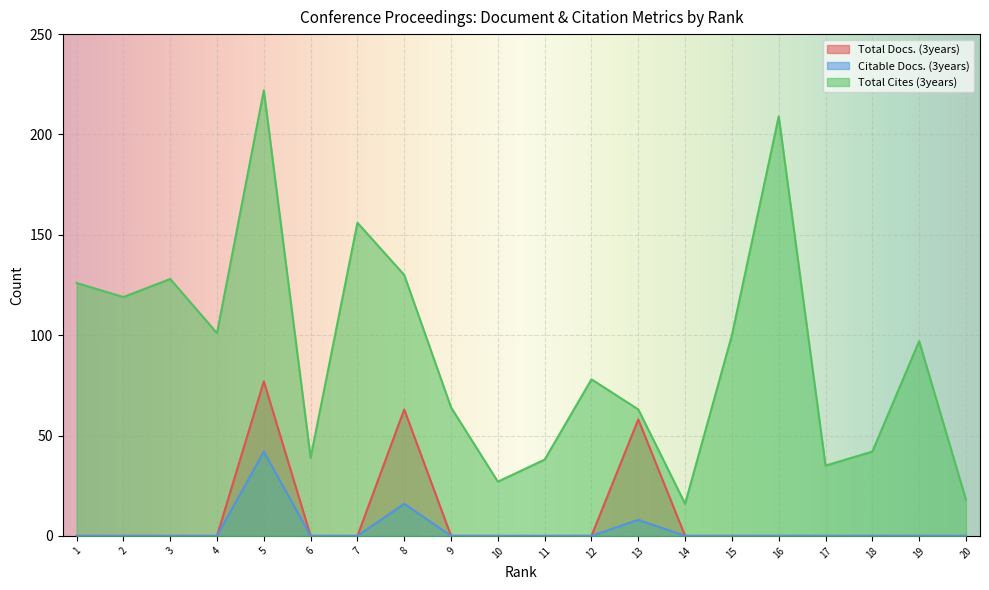

The value of Citable Docs. (3years) at 8 is 23. True or false?

False